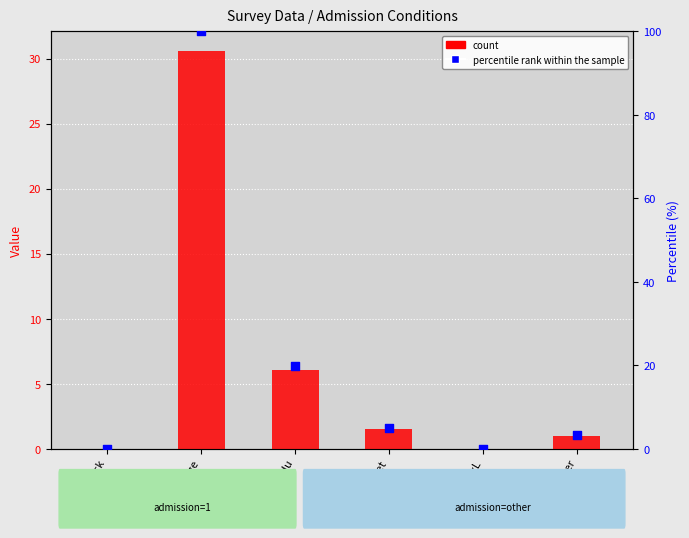

At how many categories does at least one series exceed 8?

2